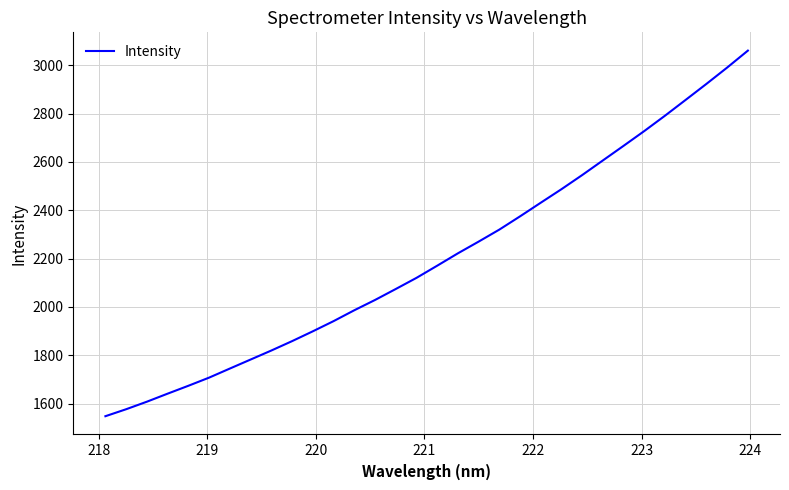

What is the greatest value displayed?

3060.5